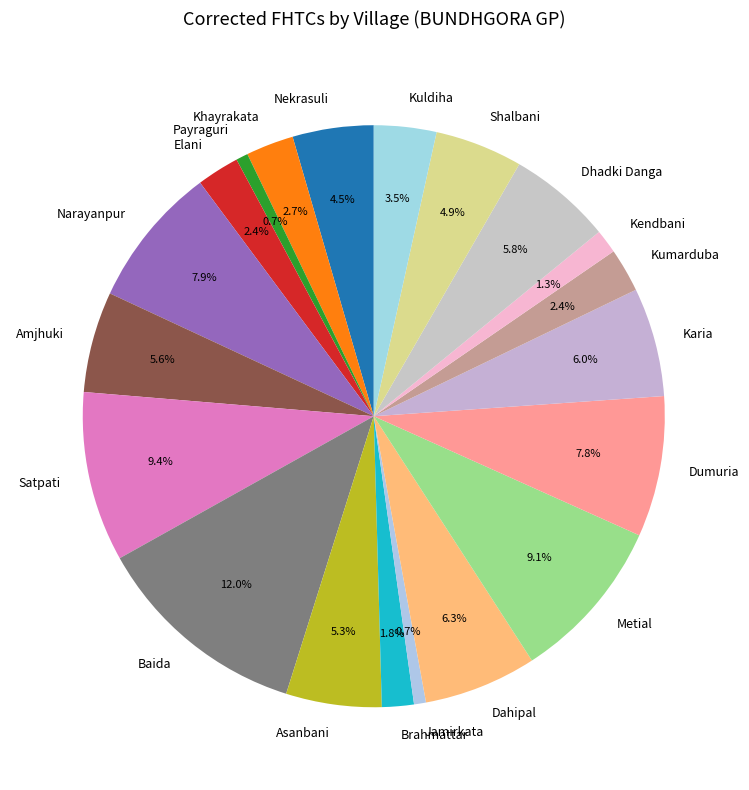

Which category has the biggest portion of the pie?

Baida